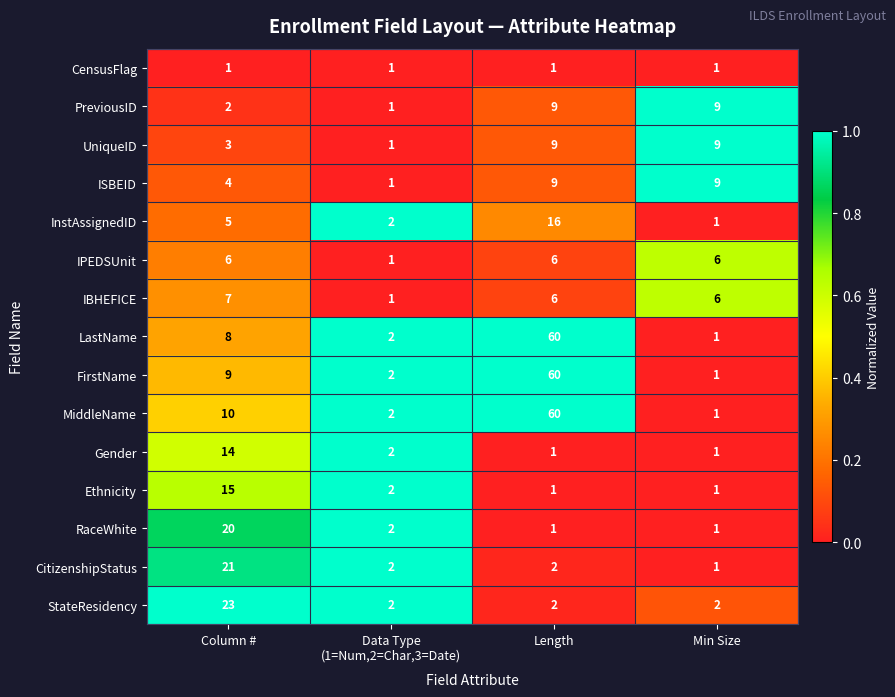

Which series has the largest total across all categories?

MiddleName